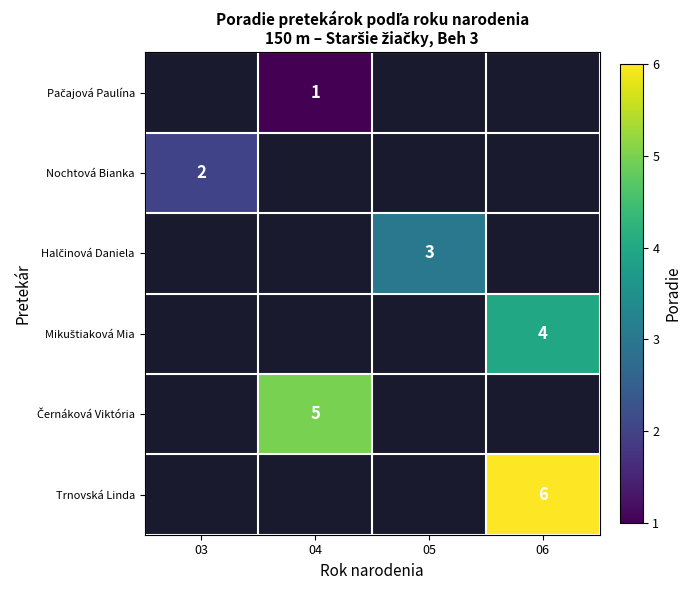

What is the maximum value shown in the chart?

6.0